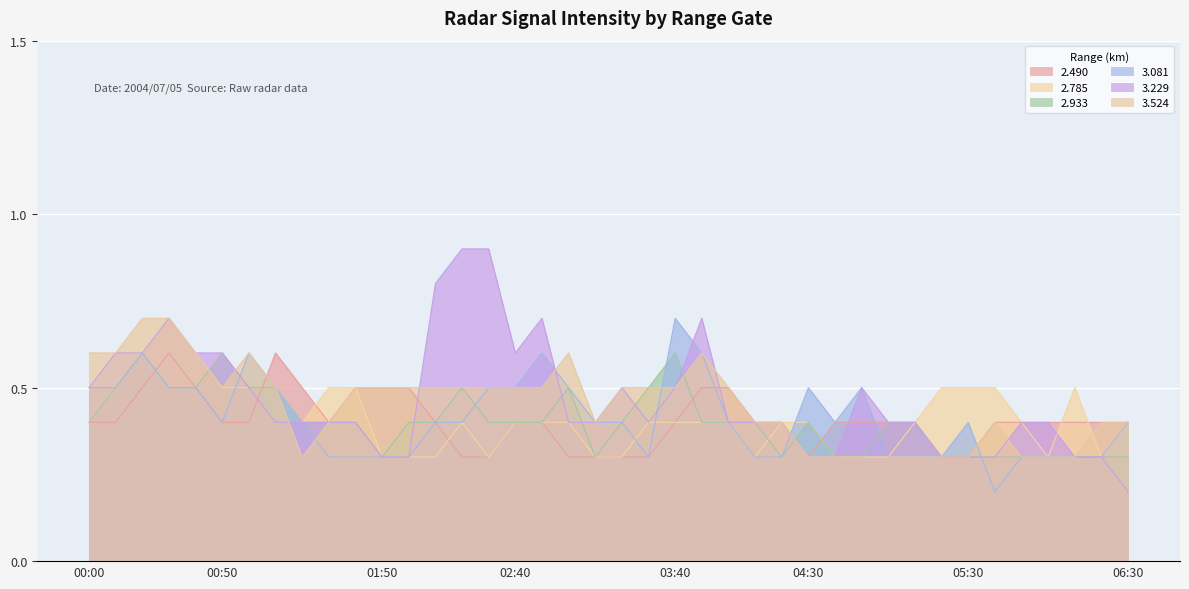

True or false: 2.490 and 2.933 cross at least once.

True